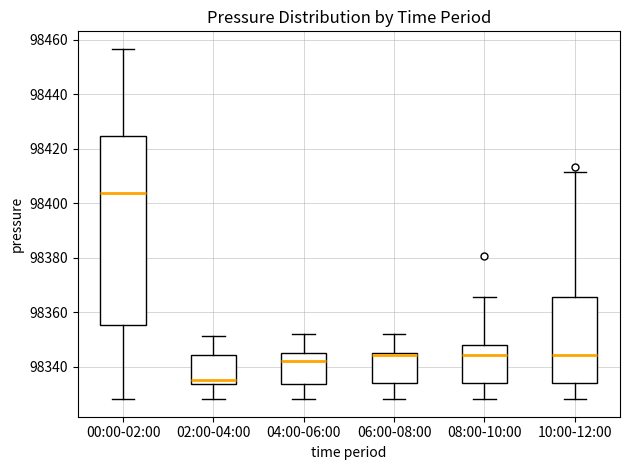

Comparing the boxes themselves (not the whiskers), which one is the tallest?

00:00-02:00